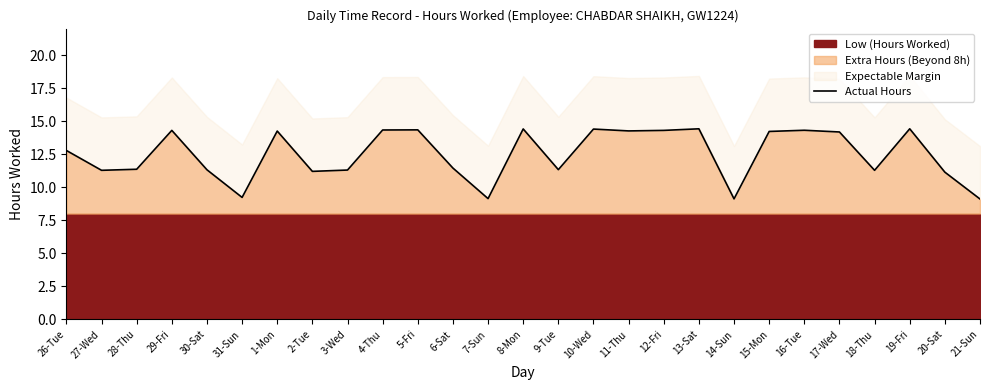

What is the average value?

12.5